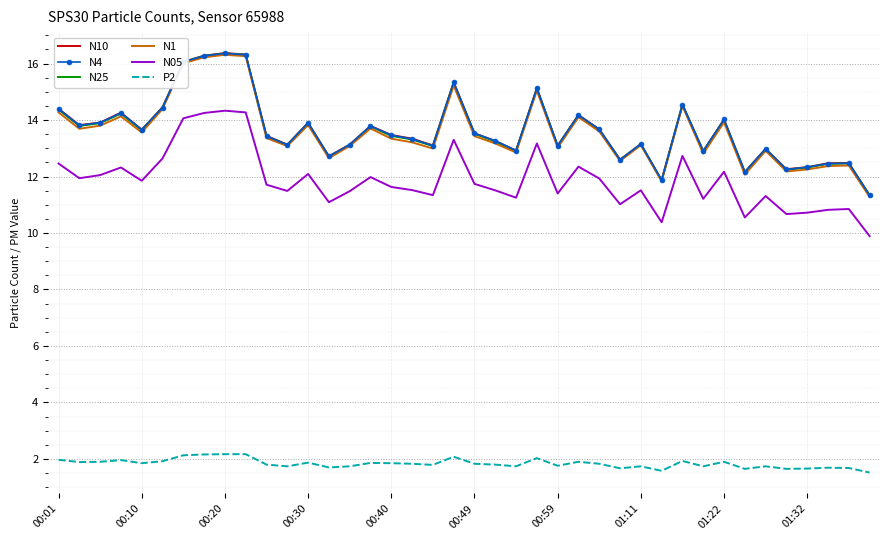

What is the minimum value for P2?

1.5